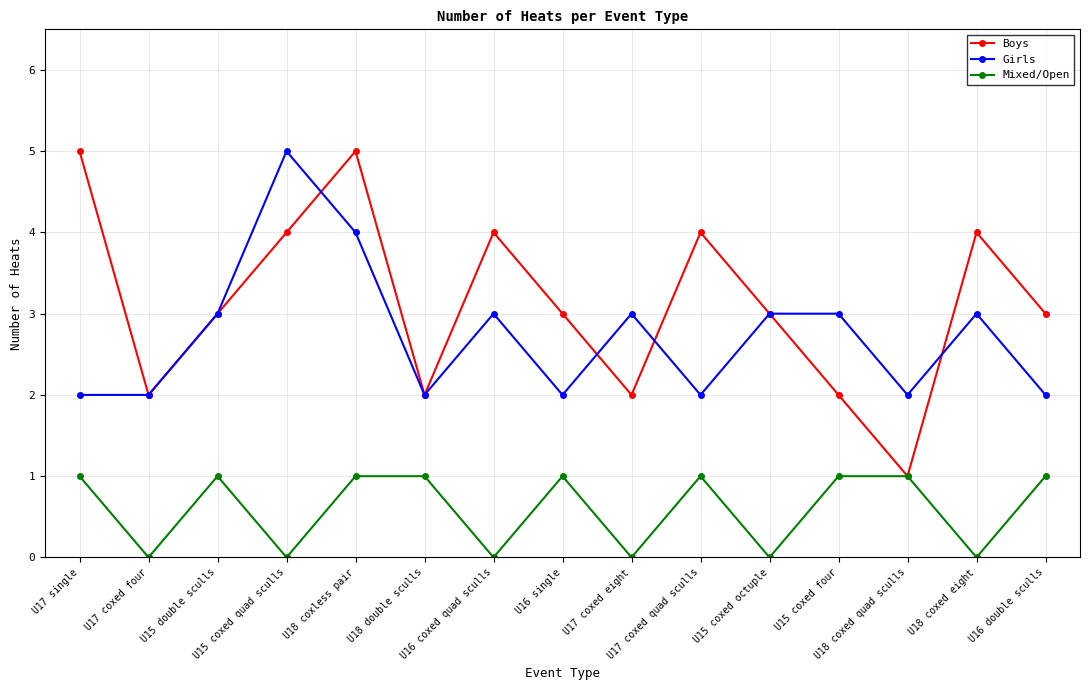

What is the label of the 6th point from the left?

U18 double sculls